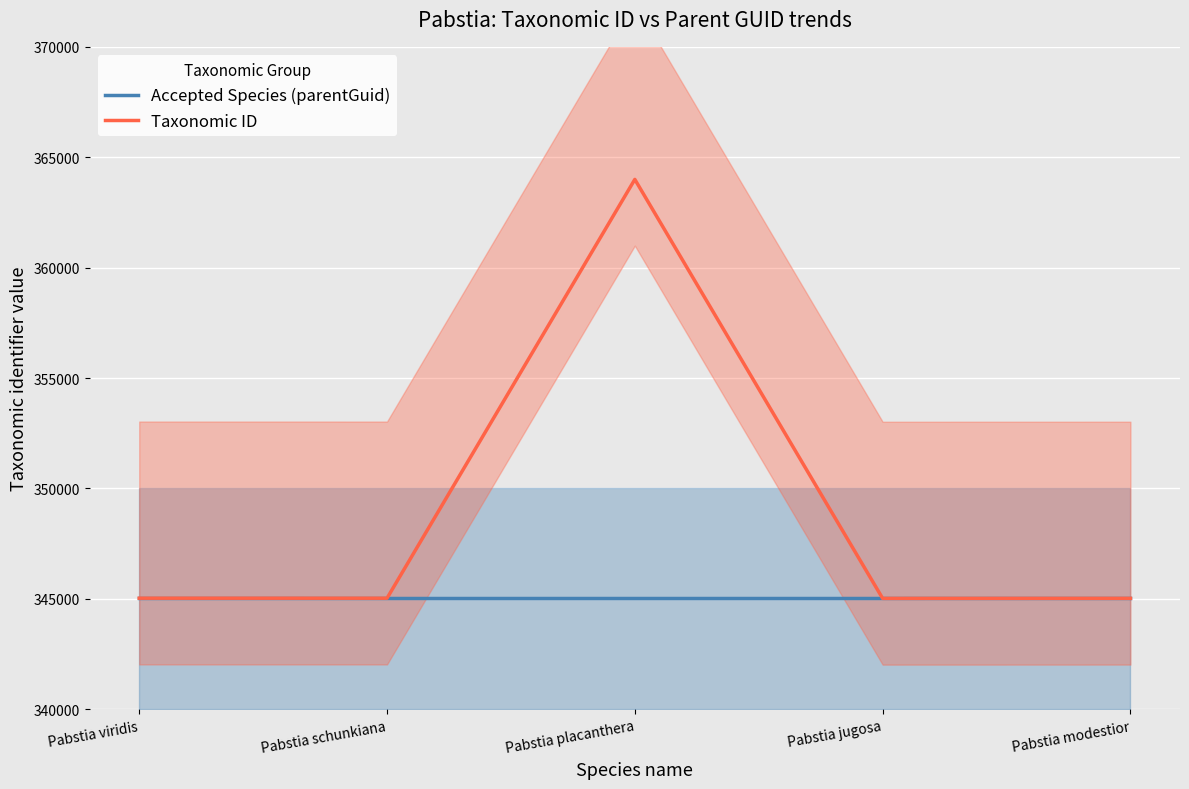

What is the maximum value shown in the chart?

363997